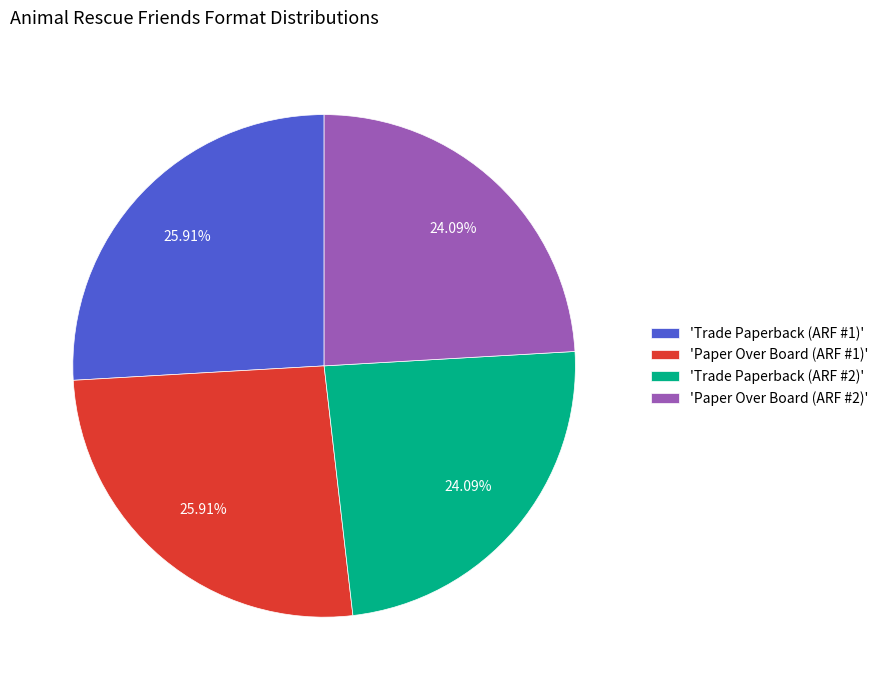

Approximately how many times larger is the value at 'Paper Over Board (ARF #1)' compared to 'Paper Over Board (ARF #2)'?

1.1